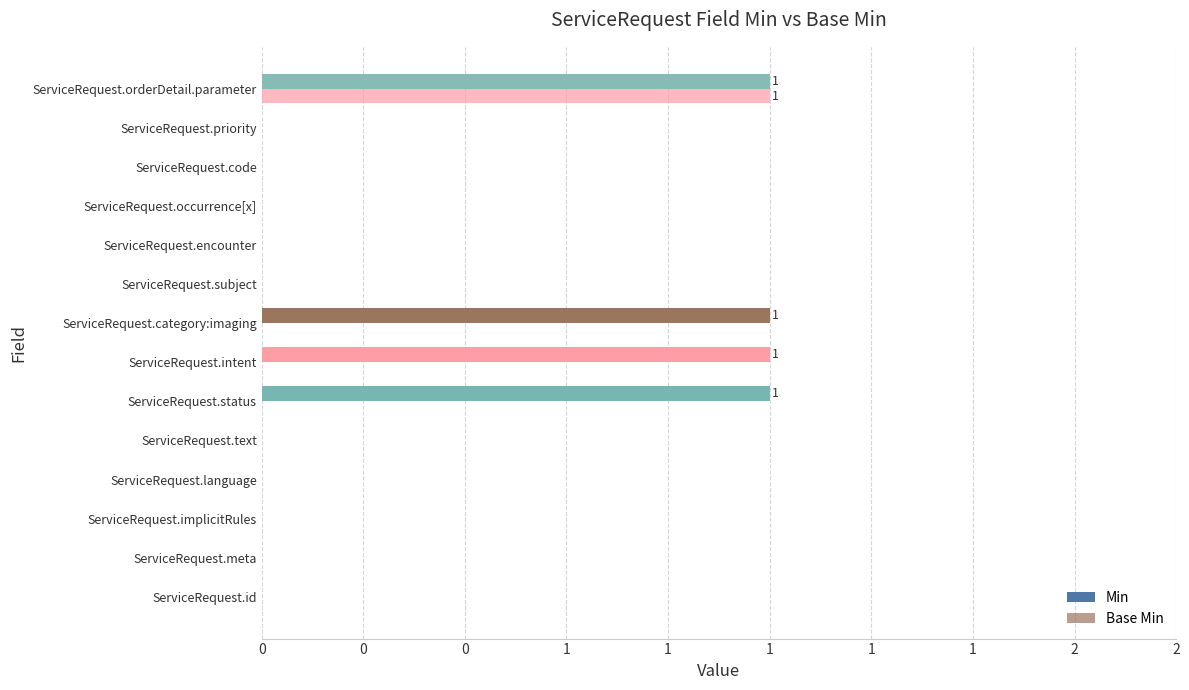

How many values in Min are above zero?

4